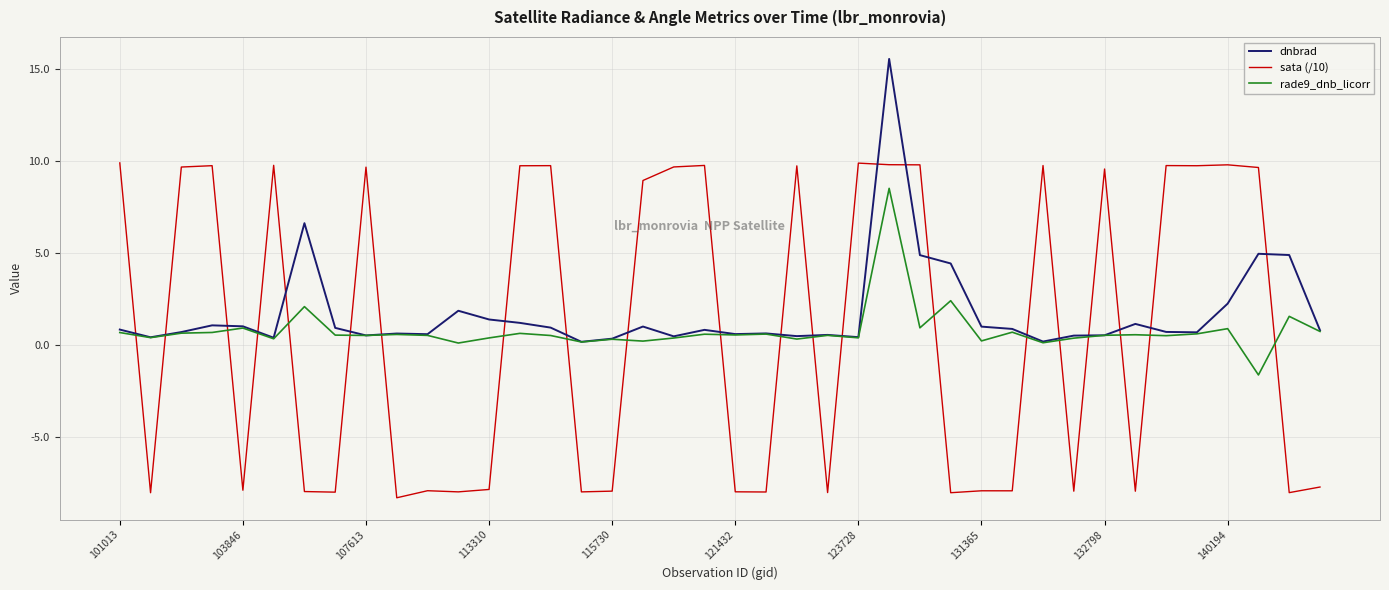

What is the difference between the maximum and minimum values in the dnbrad series?

15.4